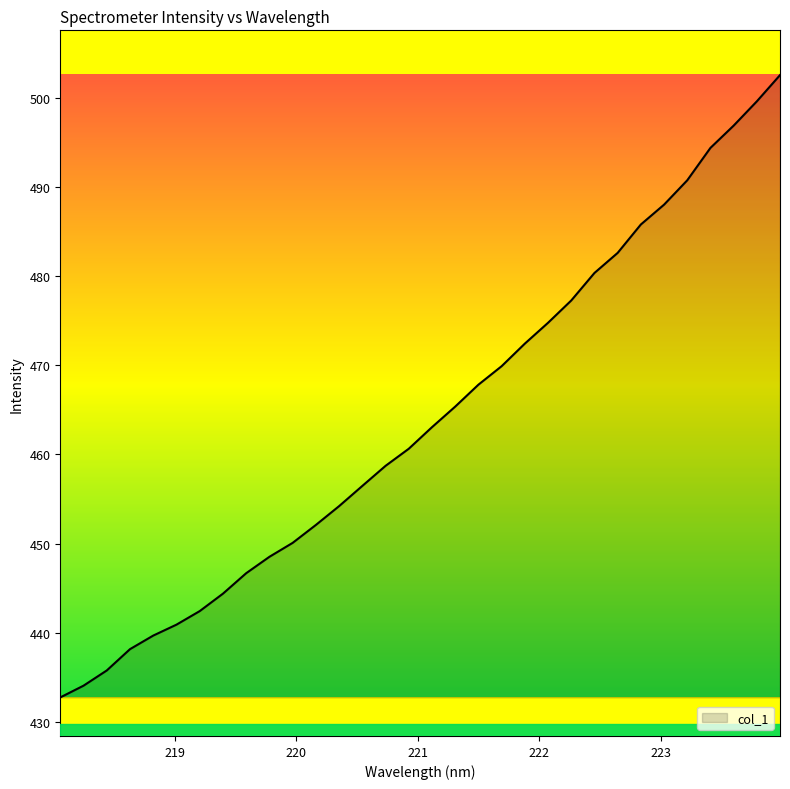

What is the greatest value displayed?

502.6